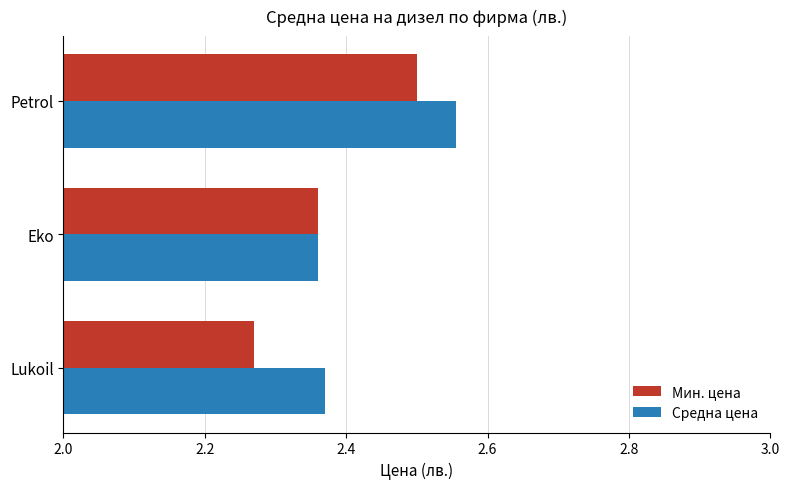

Rank the categories by Мин. цена value from highest to lowest.

Petrol, Eko, Lukoil